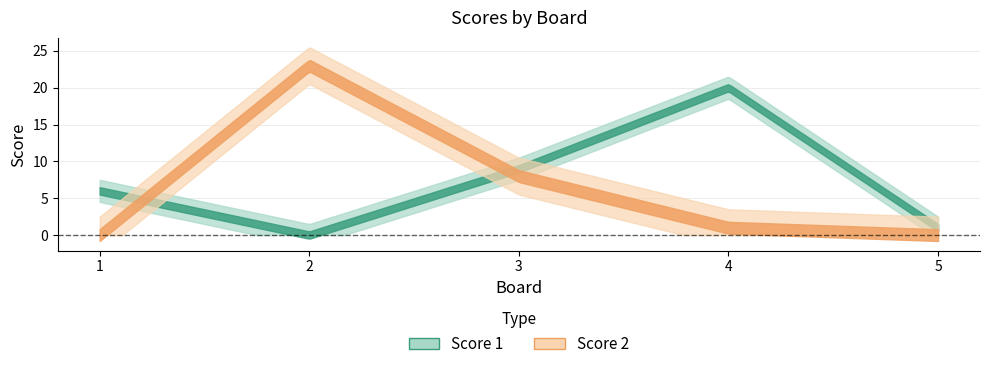

Reading right to left, extract all data points from this chart.

Score 1: 5=1	4=20	3=9	2=0	1=6
Score 2: 5=0	4=1	3=8	2=23	1=0